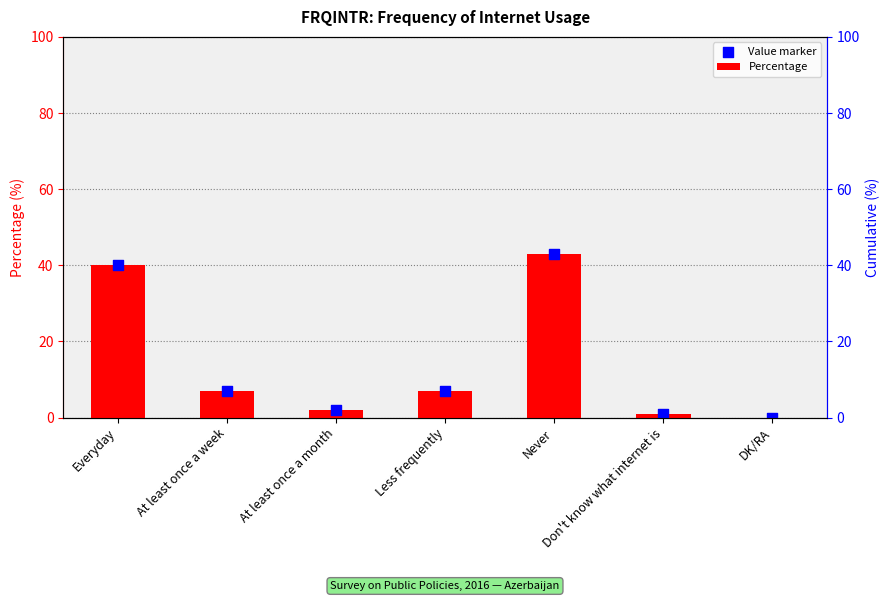

Which series has the largest total across all categories?

Percentage